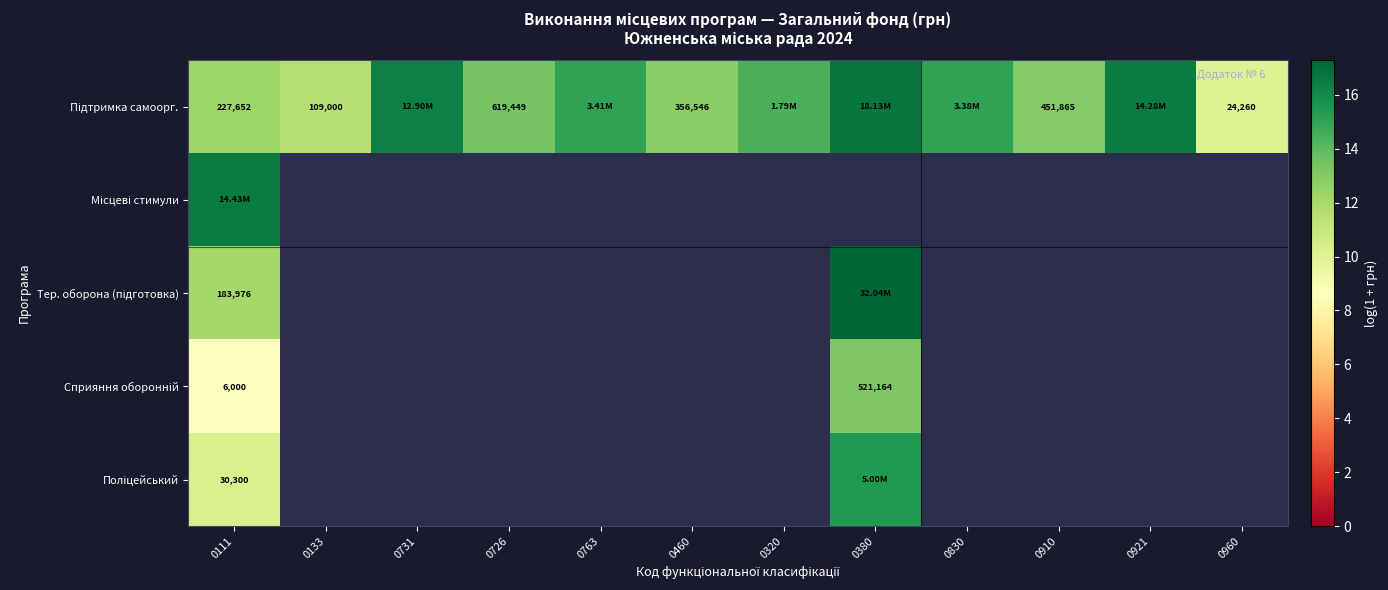

At which label does Місцеві стимули reach its peak?

0111